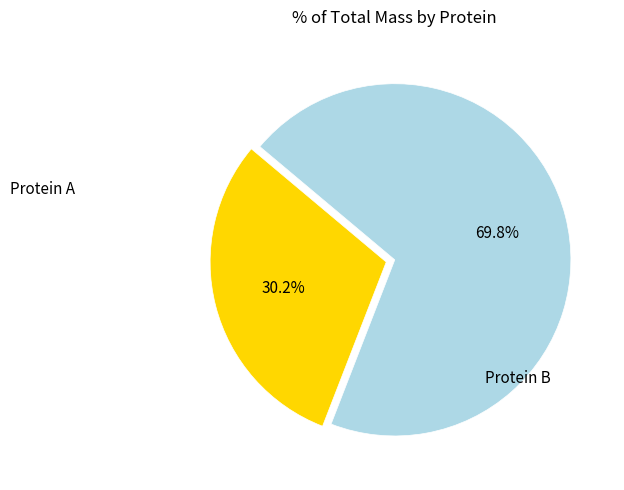

Is there a majority slice in this chart?

Yes